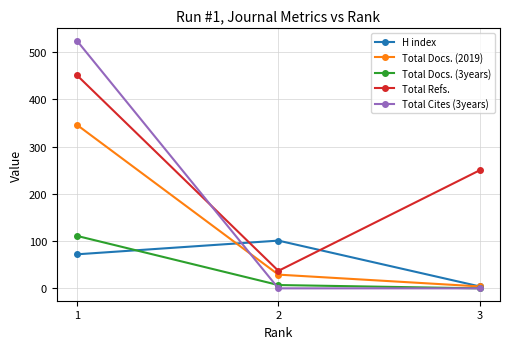

Count the H index values in the range 4 to 101.

3